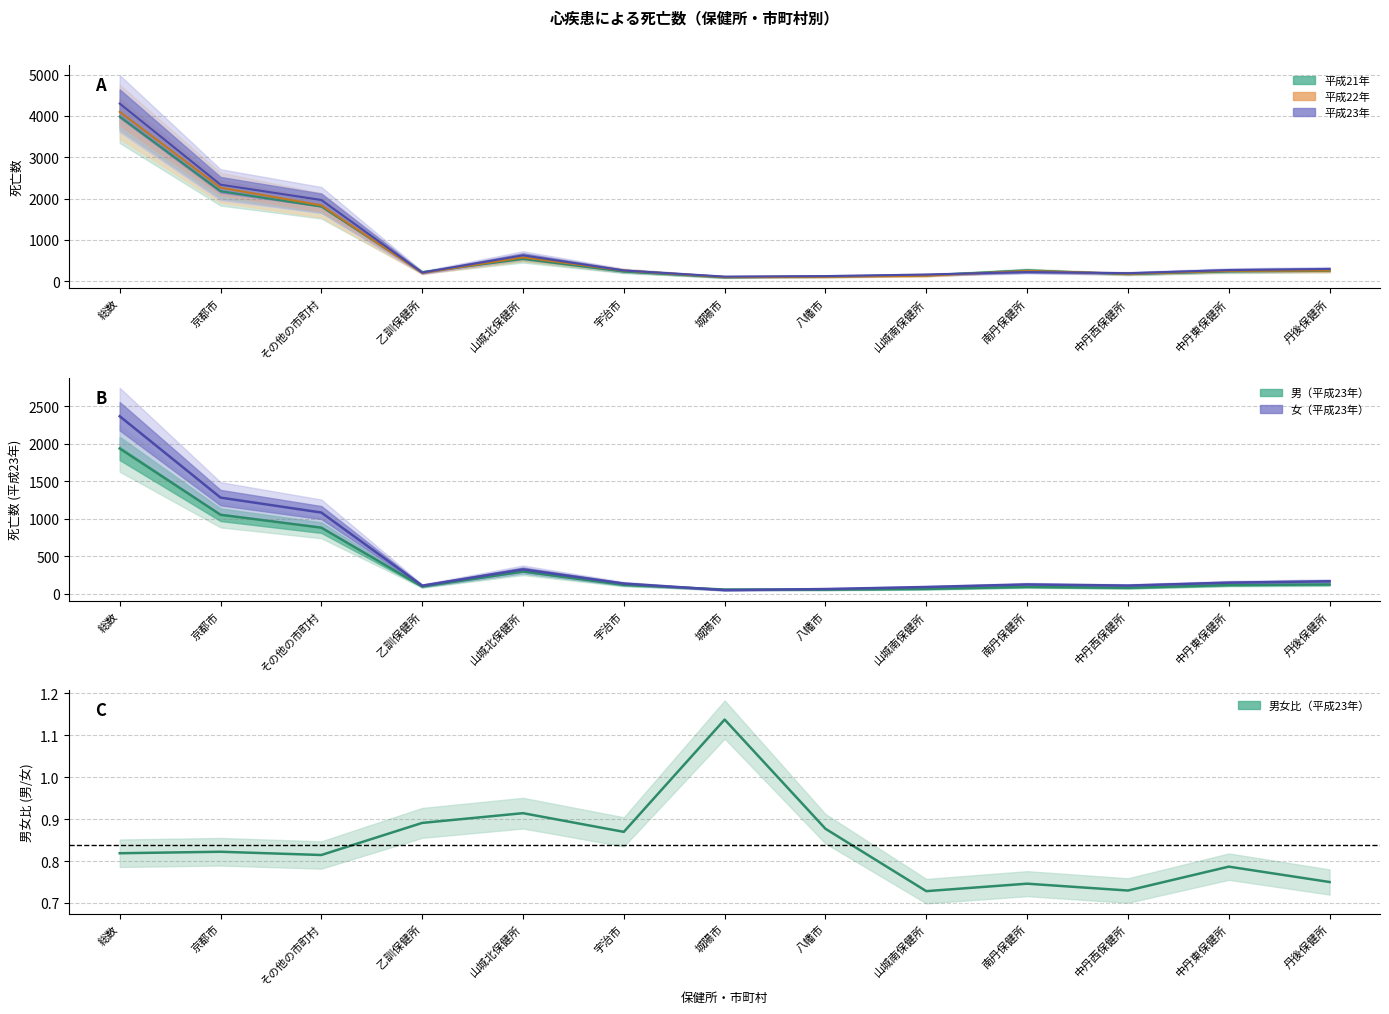

Which series has the largest total across all categories?

平成23年